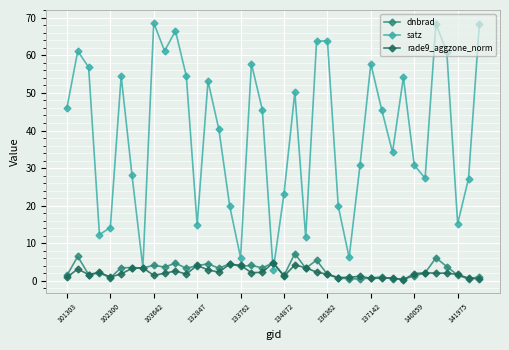

What is the value of the rade9_aggzone_norm point at the 19th from the left?

2.3